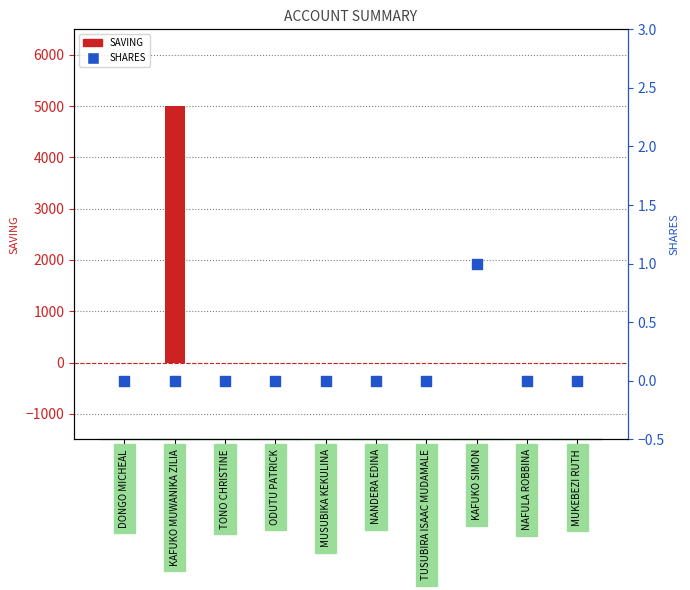

At which category is the sum across all series the highest?

KAFUKO MUWANIKA ZILIA